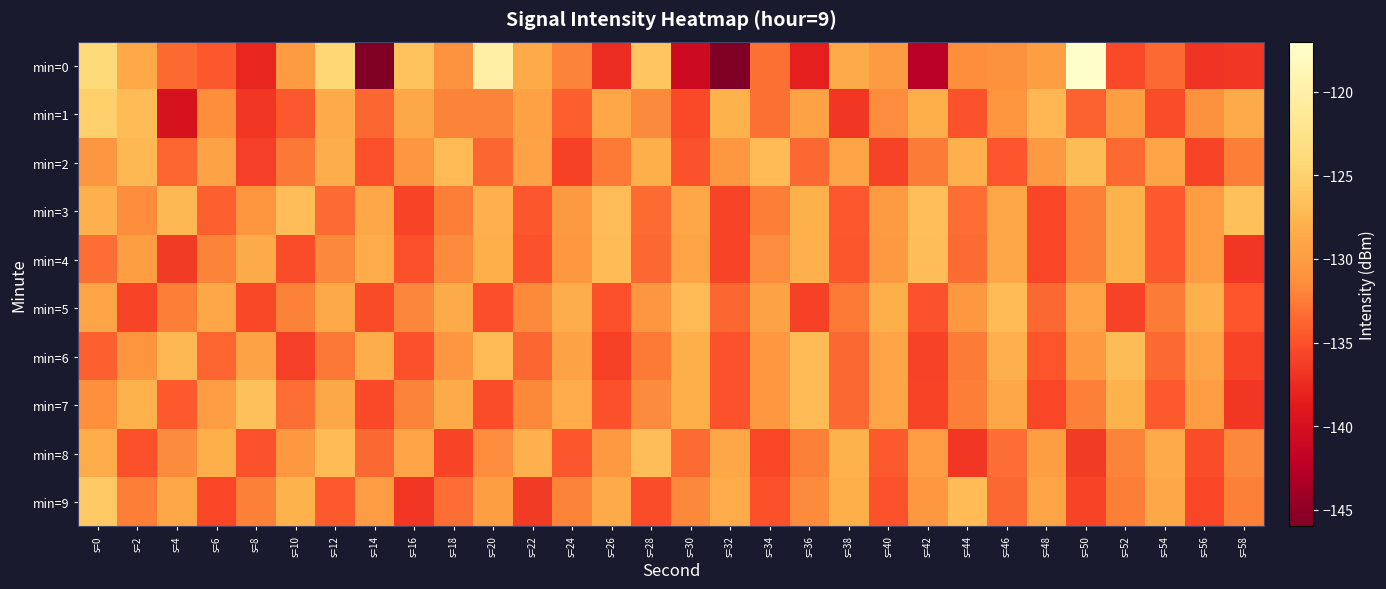

Rank the series by their maximum value, from lowest to highest.

min=5, min=2, min=6, min=4, min=8, min=3, min=7, min=9, min=1, min=0